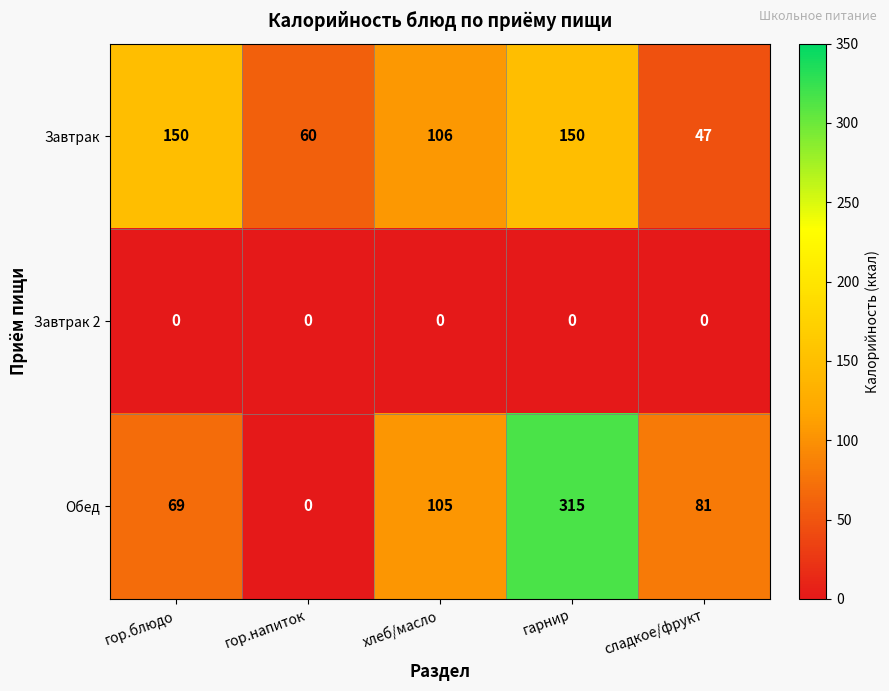

At which label is Завтрак closest to 98?

хлеб/масло